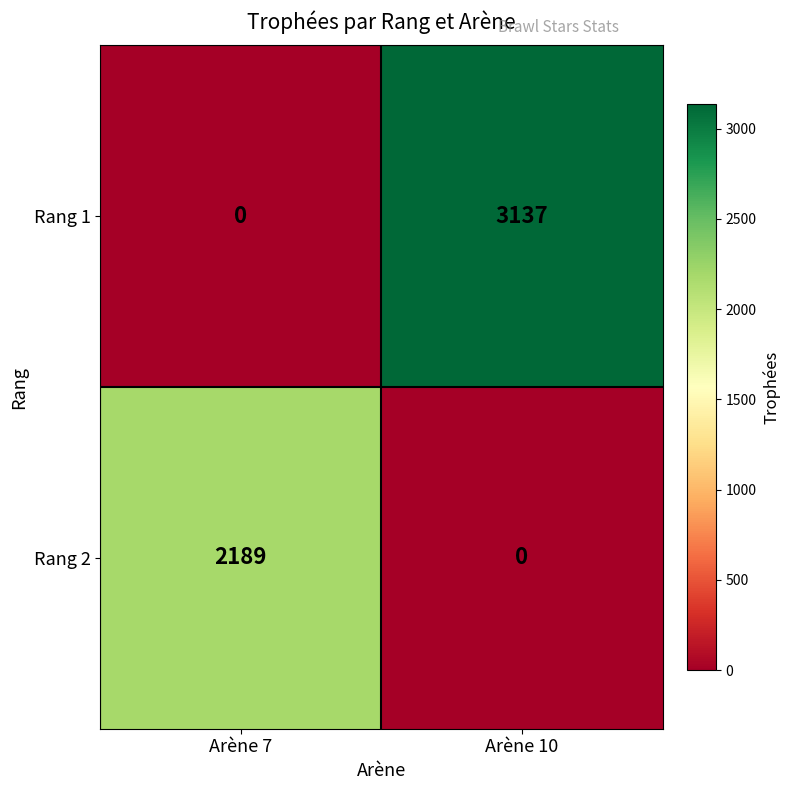

How many categories are shown in the chart?

2